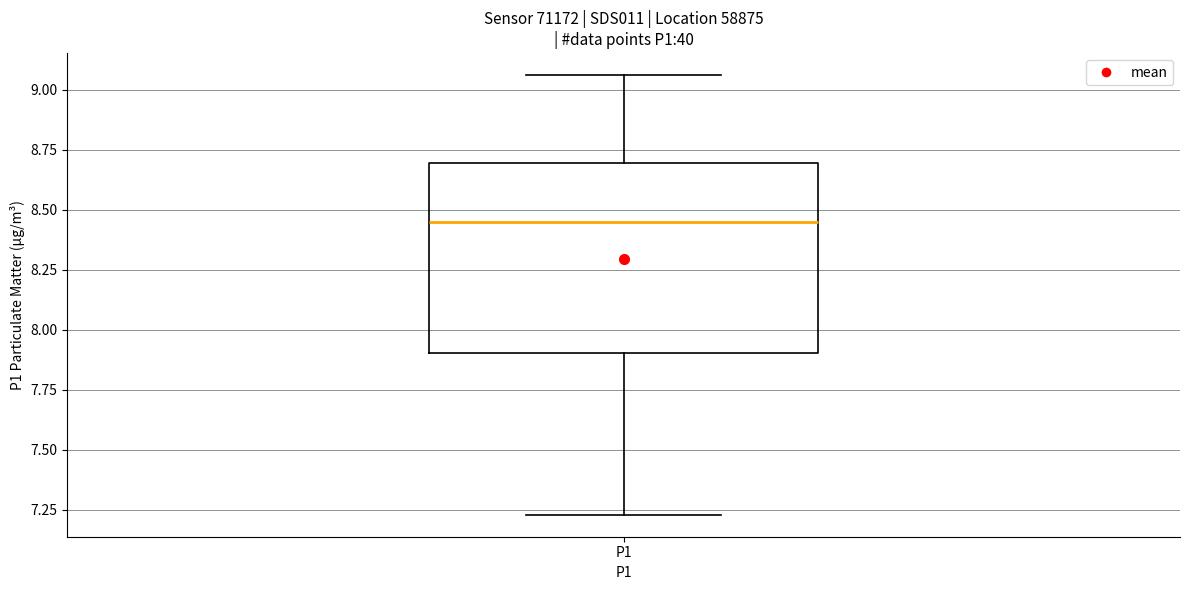

Read this box plot against the y-axis: the position of the median line, the range covered by the box, and the ends of both whiskers. The values are not printed on the chart, so give them approximately, as read against the axis.

median 8.45, box 7.90 to 8.70, whiskers 7.25 to 9.05